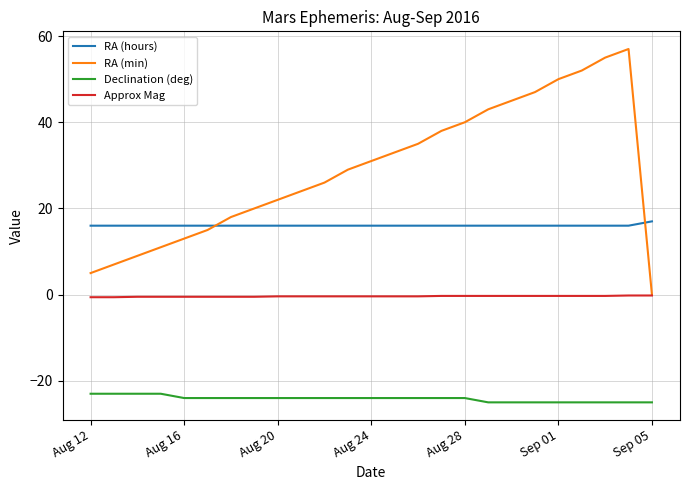

Rank the series by their maximum value, from highest to lowest.

RA (min), RA (hours), Approx Mag, Declination (deg)